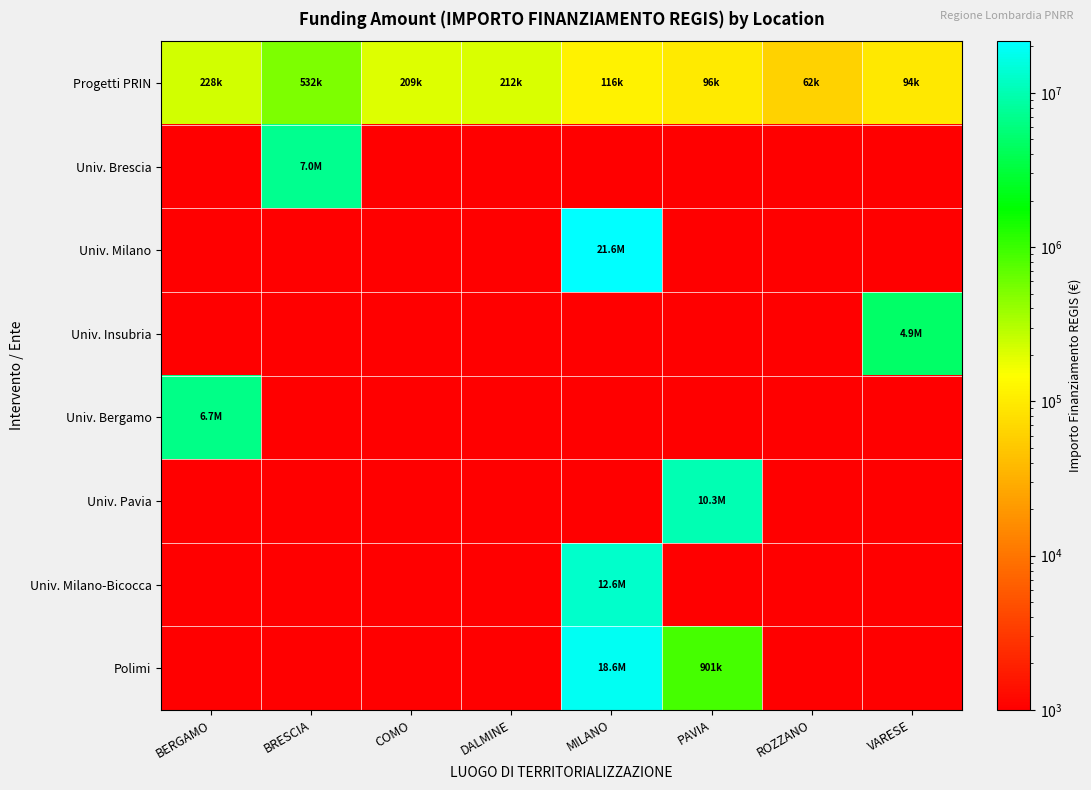

Which series has the widest spread of values?

Univ. Milano